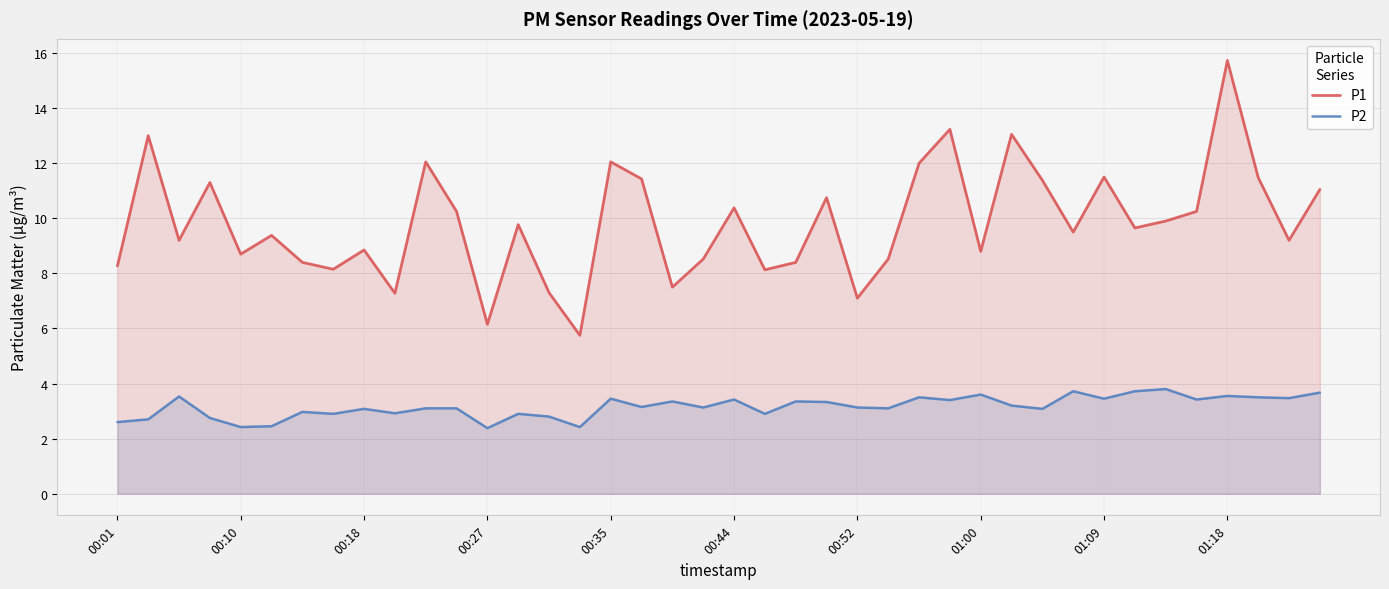

How many lines are shown in the chart?

2